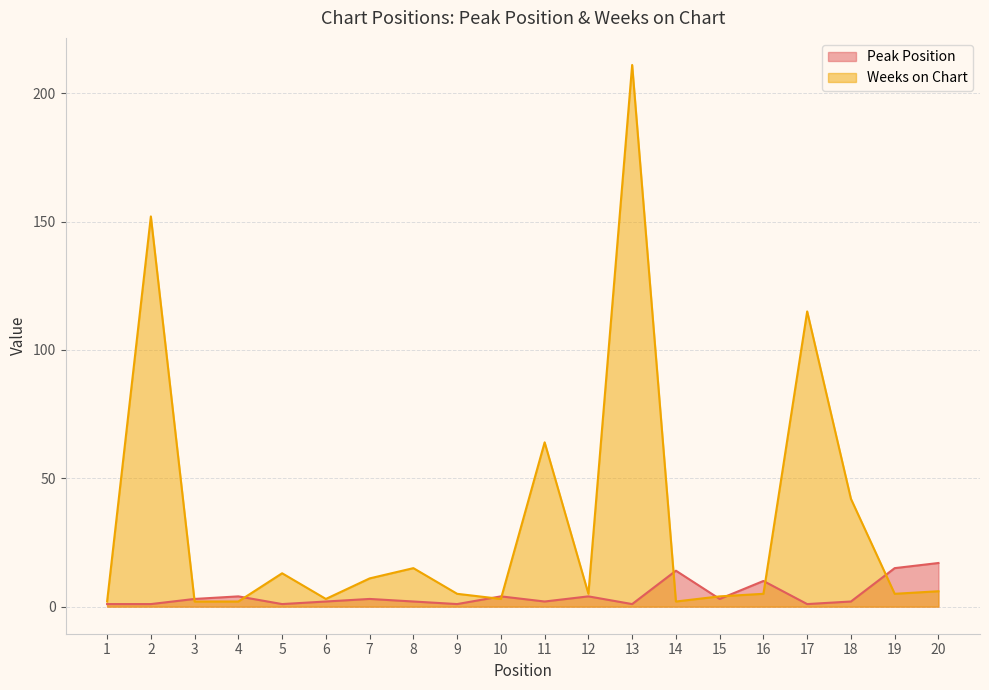

How many interior local valleys does the Peak Position series have?

6